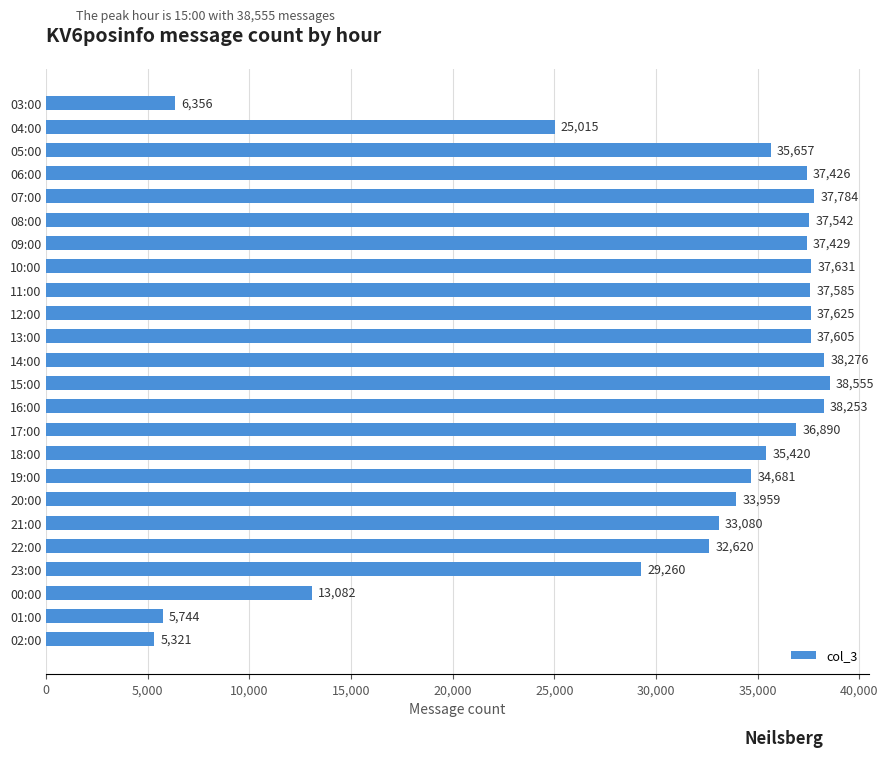

Which category has the lowest value across all series?

02:00